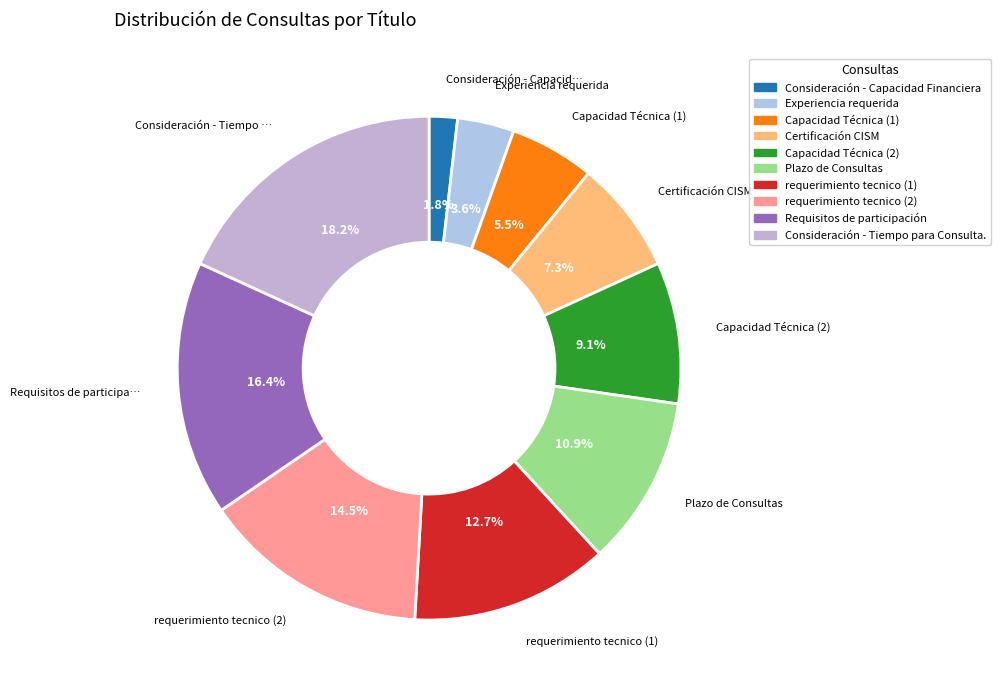

Rank the categories by value from highest to lowest.

Consideración - Tiempo para Consulta., Requisitos de participación, requerimiento tecnico (2), requerimiento tecnico (1), Plazo de Consultas, Capacidad Técnica (2), Certificación CISM, Capacidad Técnica (1), Experiencia requerida, Consideración - Capacidad Financiera